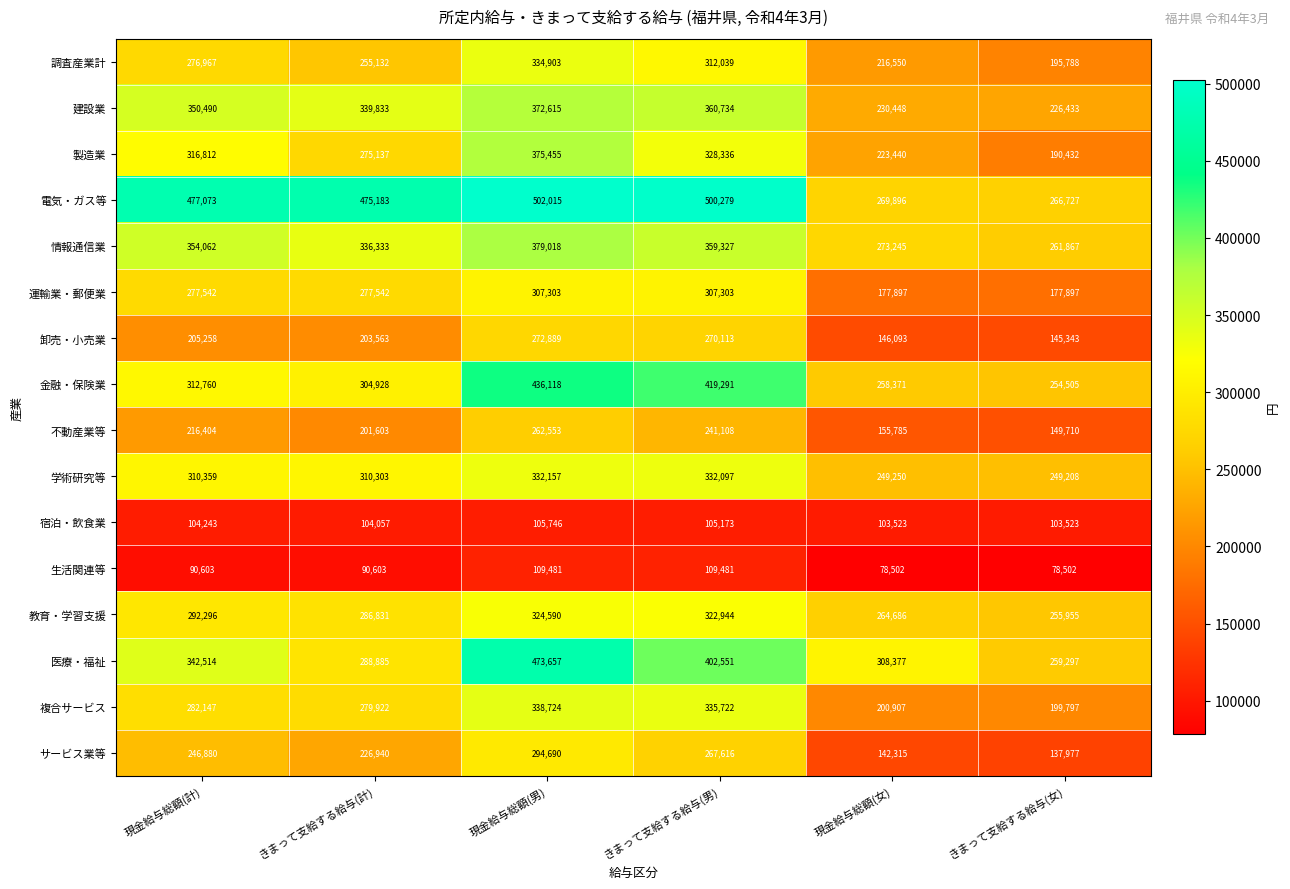

At which category is the sum across all series the highest?

現金給与総額(男)